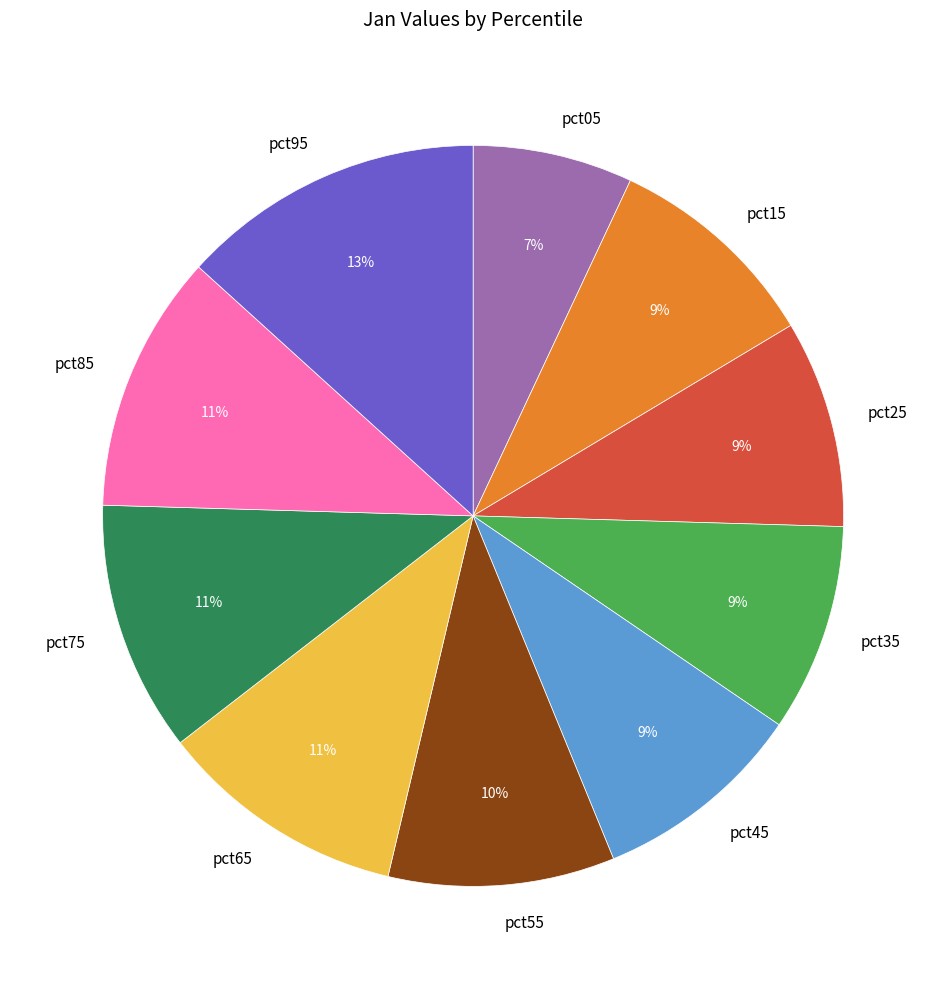

Is it true that pct35 is 3% of the pie?

False